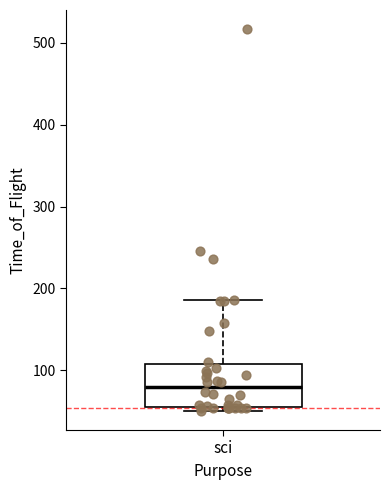

Transcribe this box plot: give where the median line is, the range the box spans, and where the two whiskers end, as read against the y-axis. The values are not printed on the chart, so give them approximately, as read against the axis.

median 80, box 50 to 110, whiskers 50 (just below the box's lower edge) to 190